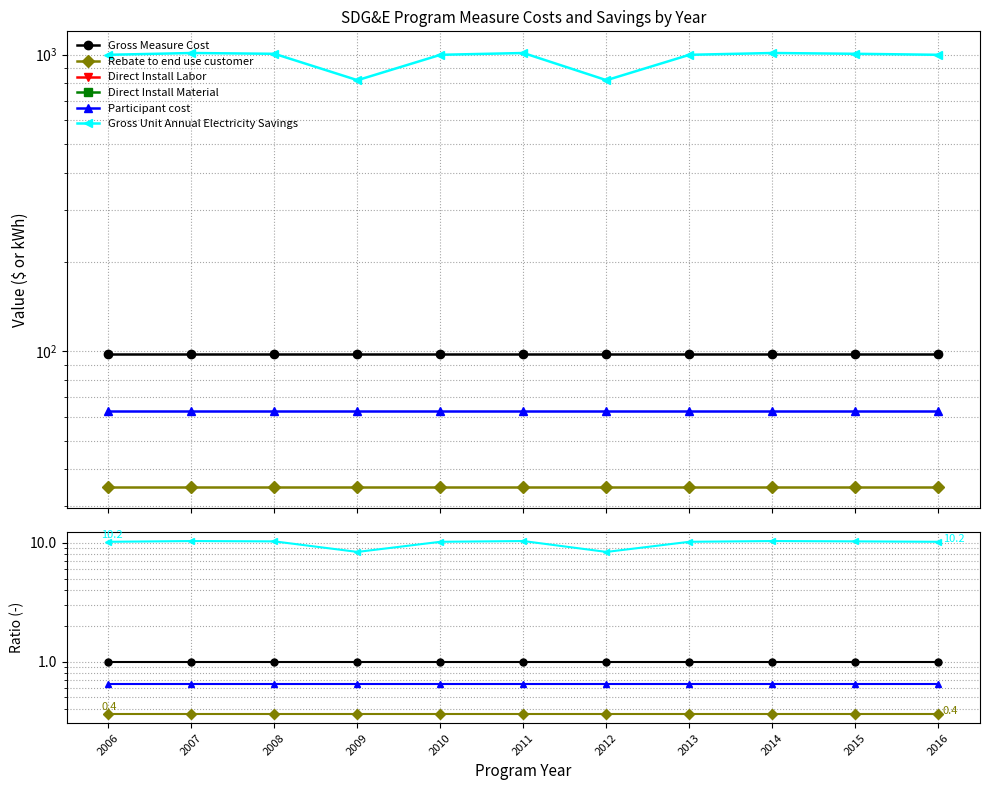

Reading left to right, extract all data points from this chart.

Gross Measure Cost: 1.0	1.0	1.0	1.0	1.0	1.0	1.0	1.0	1.0	1.0	1.0
Rebate to end use customer: 0.4	0.4	0.4	0.4	0.4	0.4	0.4	0.4	0.4	0.4	0.4
Direct Install Labor: 0.0	0.0	0.0	0.0	0.0	0.0	0.0	0.0	0.0	0.0	0.0
Direct Install Material: 0.0	0.0	0.0	0.0	0.0	0.0	0.0	0.0	0.0	0.0	0.0
Participant cost: 0.6	0.6	0.6	0.6	0.6	0.6	0.6	0.6	0.6	0.6	0.6
Gross Unit Annual Electricity Savings: 10.2	10.4	10.3	8.4	10.2	10.4	8.4	10.2	10.4	10.3	10.2